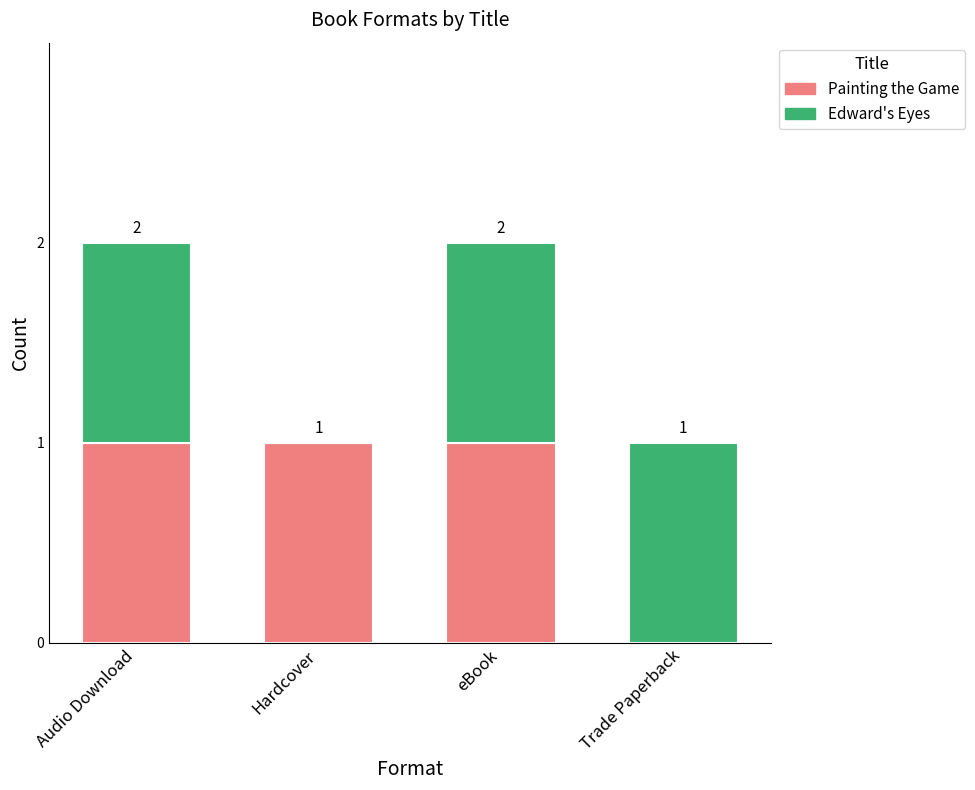

Where is Painting the Game nearest to the value 0?

Trade Paperback